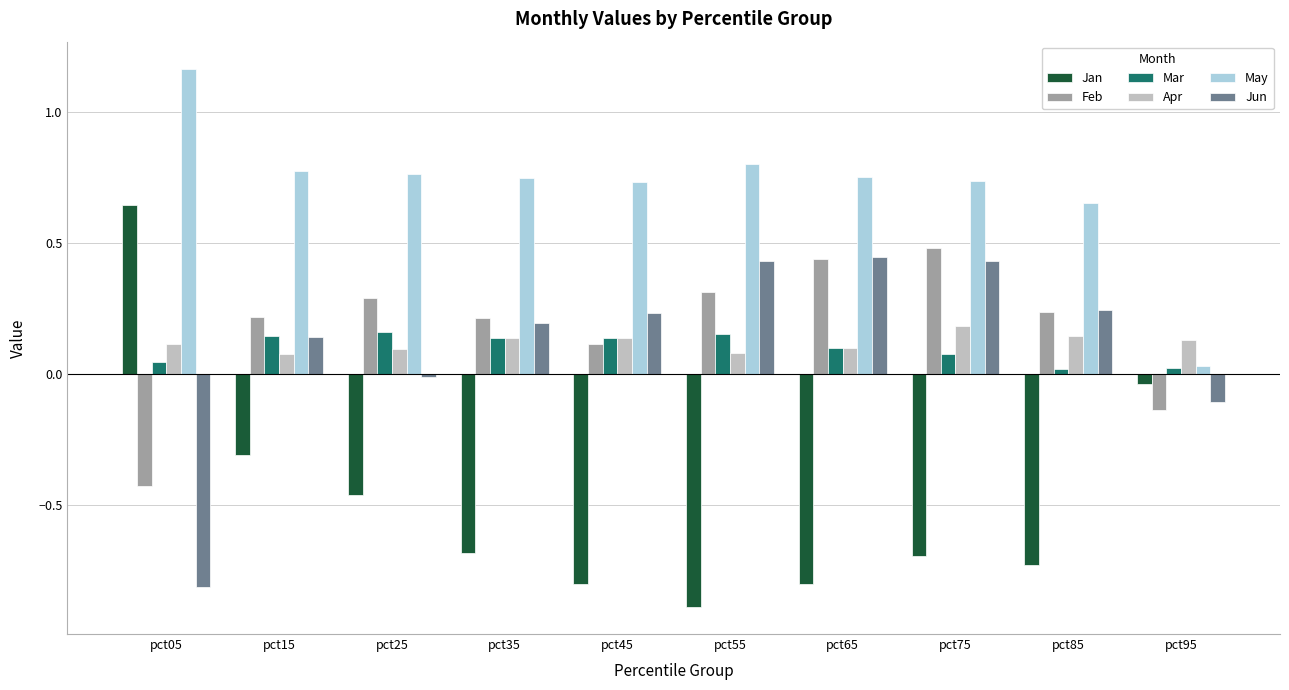

What is the difference between the maximum and minimum values in the May series?

1.1